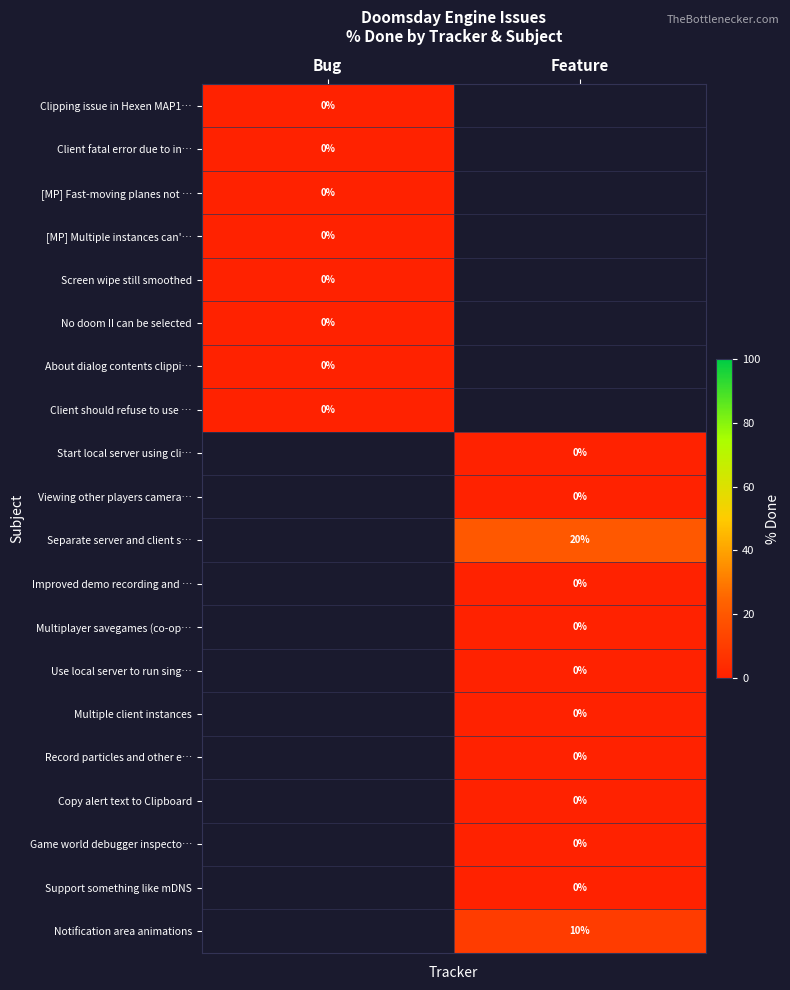

List the series in order of their overall mean, highest first.

Clipping issue in Hexen MAP1…, Client fatal error due to in…, [MP] Fast-moving planes not …, [MP] Multiple instances can'…, Screen wipe still smoothed, No doom II can be selected, About dialog contents clippi…, Client should refuse to use …, Start local server using cli…, Viewing other players camera…, Separate server and client s…, Improved demo recording and …, Multiplayer savegames (co-op…, Use local server to run sing…, Multiple client instances, Record particles and other e…, Copy alert text to Clipboard, Game world debugger inspecto…, Support something like mDNS, Notification area animations